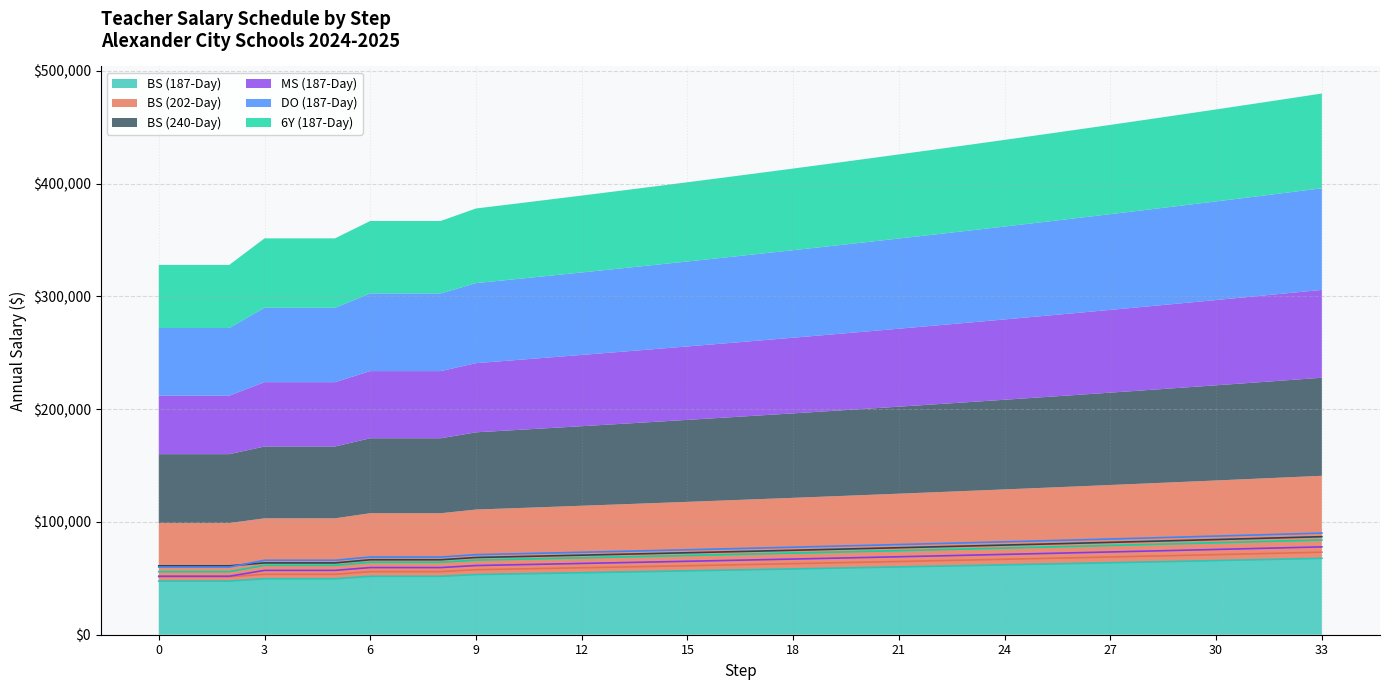

True or false: BS (187-Day) and BS (202-Day) intersect in this chart.

False